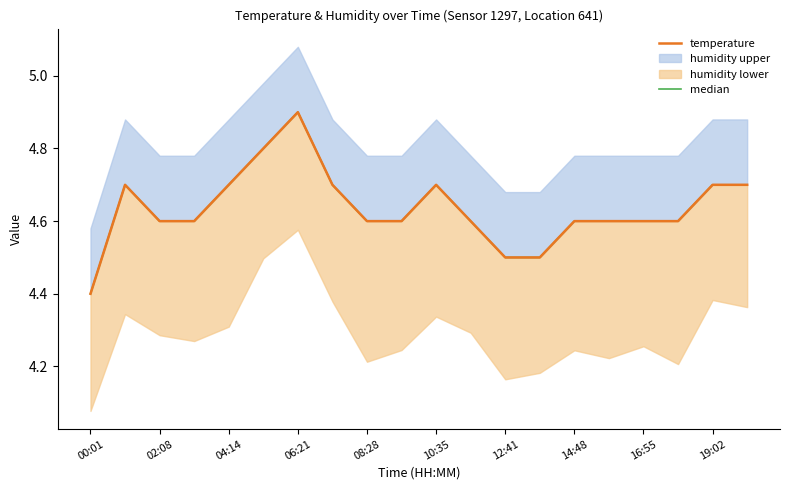

What is the value of the median point at the 14th from the left?

4.5